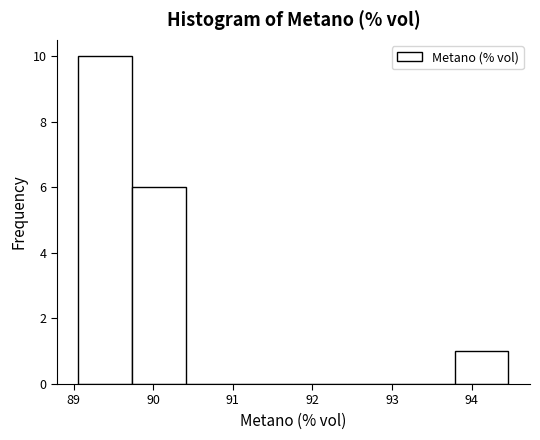

How tall is the bar that spans 93.8 to 94.5 on the x-axis? Neither the bar edges nor the heights are printed on the chart, so give them approximately, as read against the axes.

1